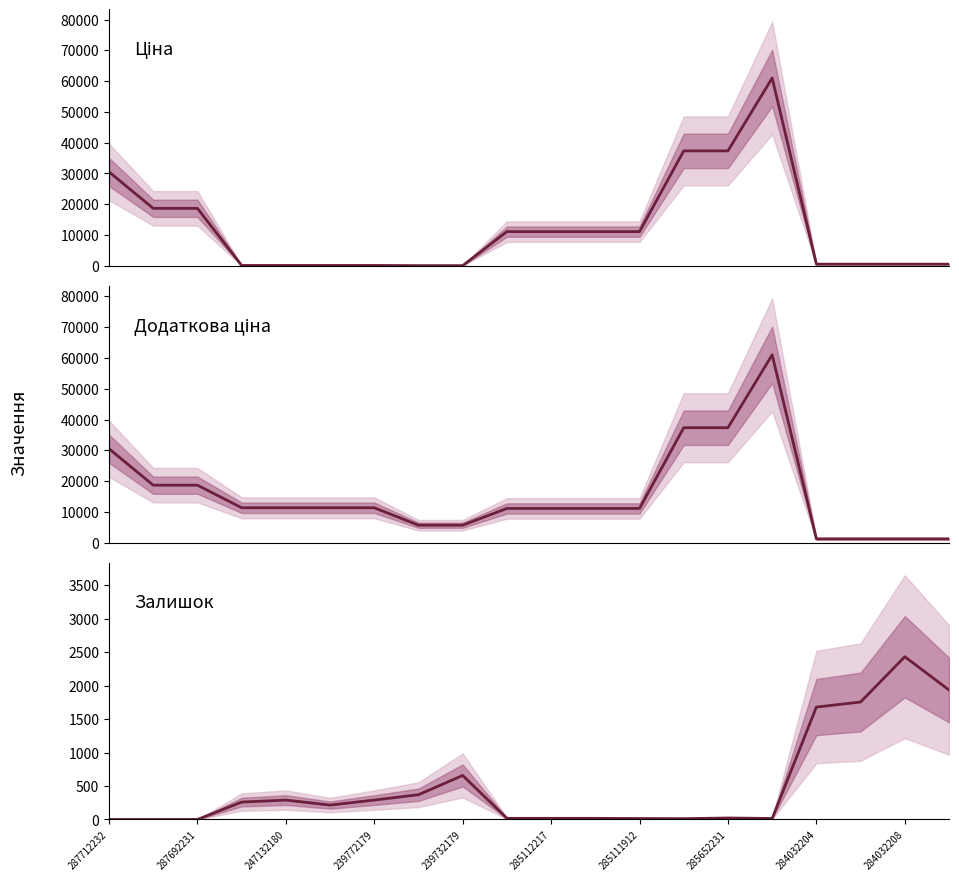

What are all the series names shown in the legend?

Ціна, Доп. ціна, Залишок